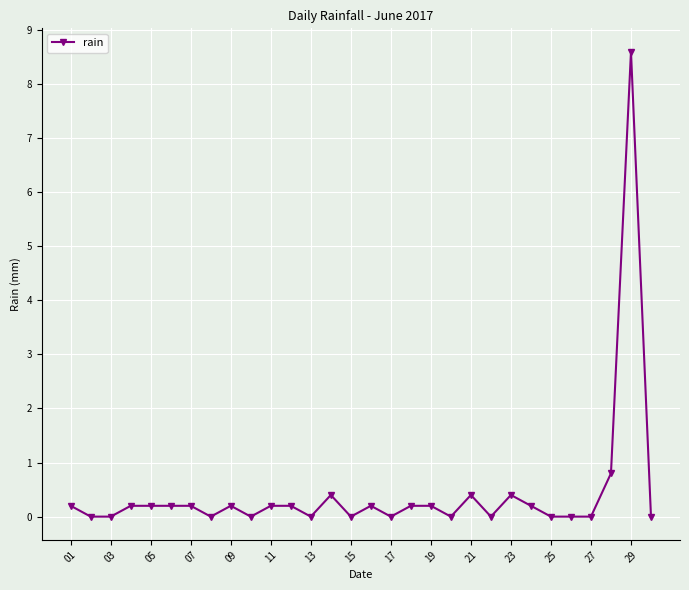

What is the value of the 9th point from the left?

0.2